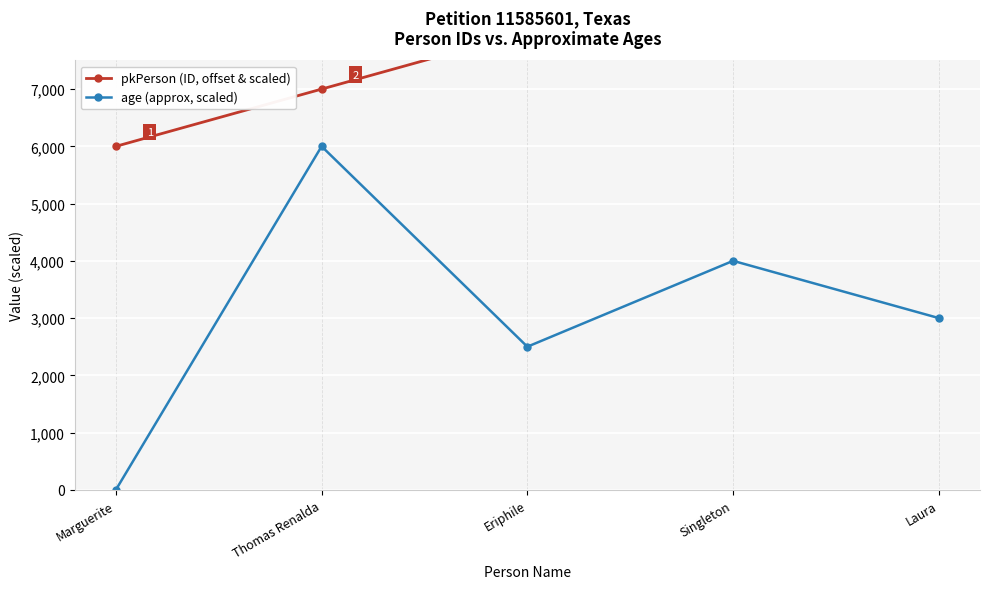

At which label does age (approx, scaled) reach its minimum?

Marguerite